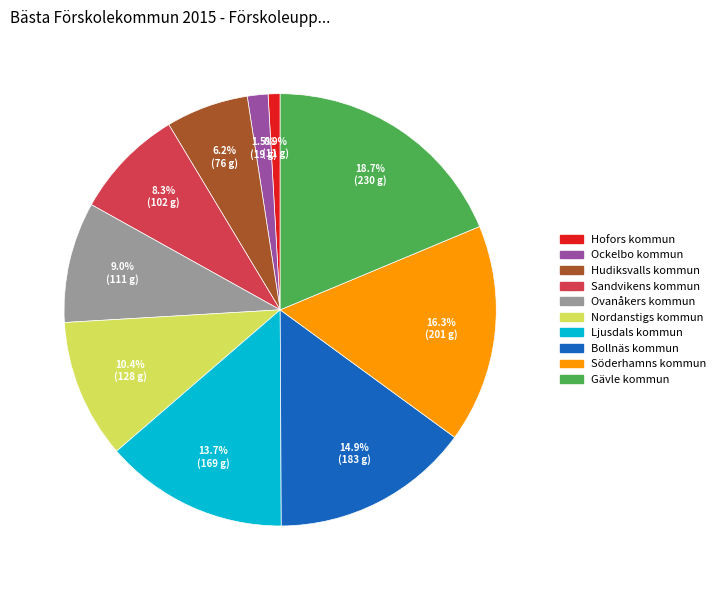

The Hudiksvalls kommun slice represents 6% of the pie. True or false?

True